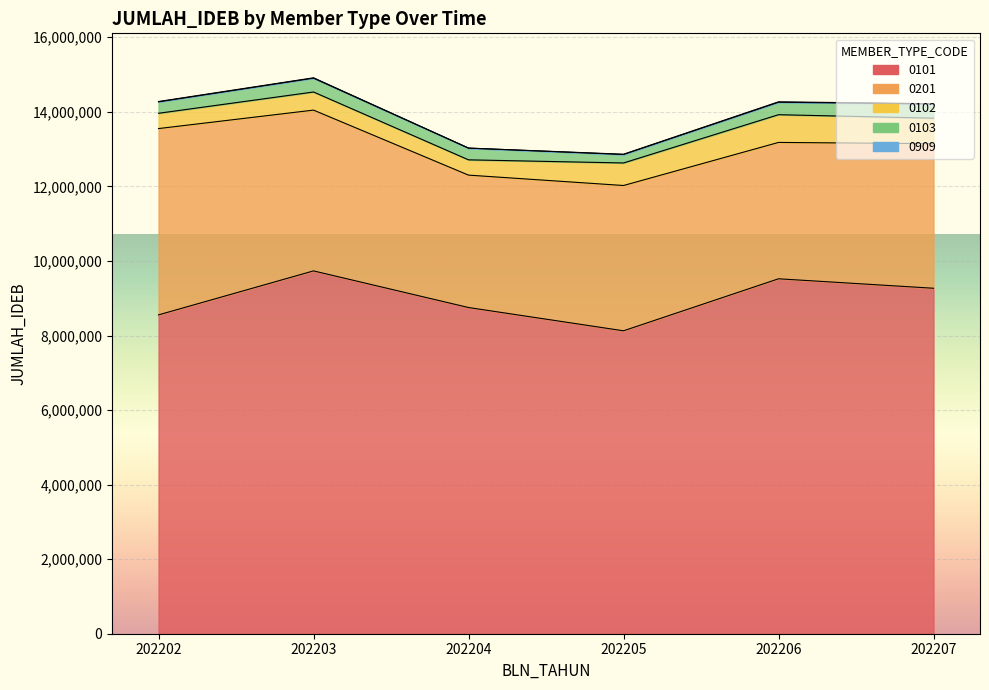

What is the sum of all 0201 values?

24296718